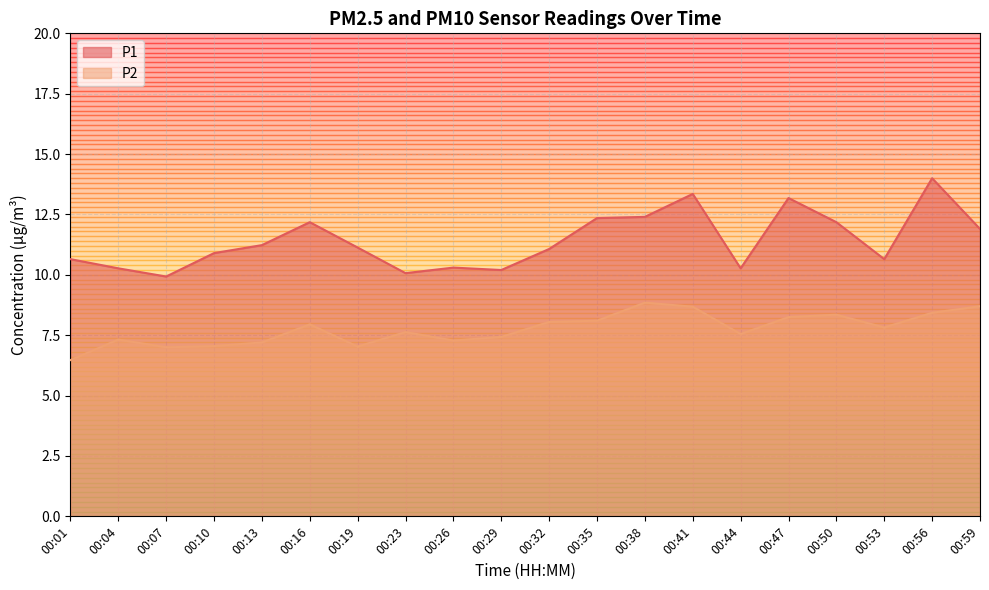

List the series in order of their overall mean, highest first.

P1, P2